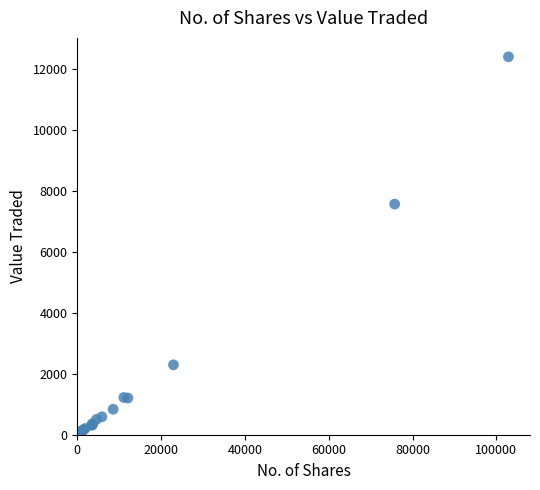

What Y value in the scatter plot is closest to 6206?

7575